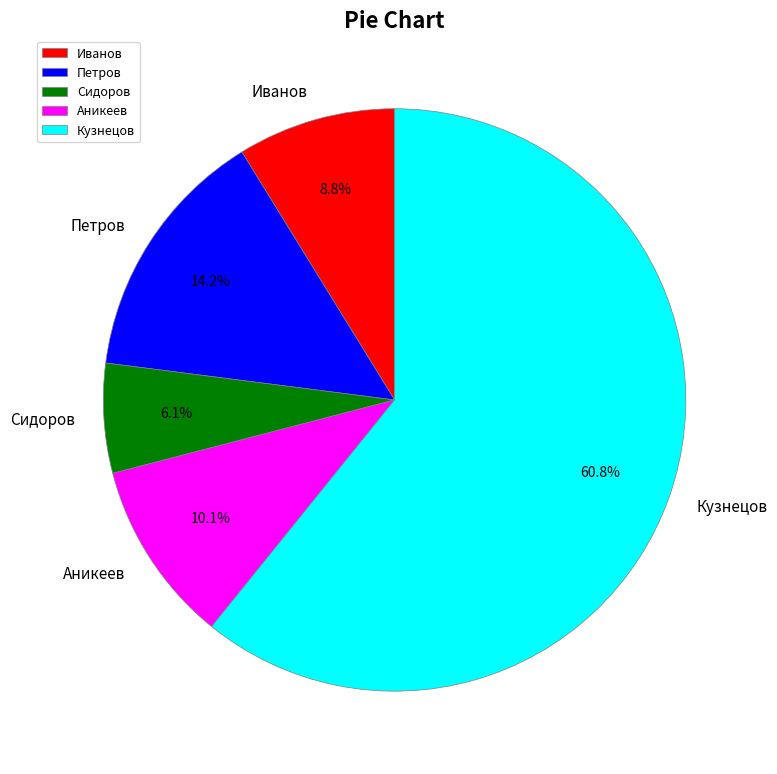

To the nearest percent, what percentage of the pie is Сидоров?

6%